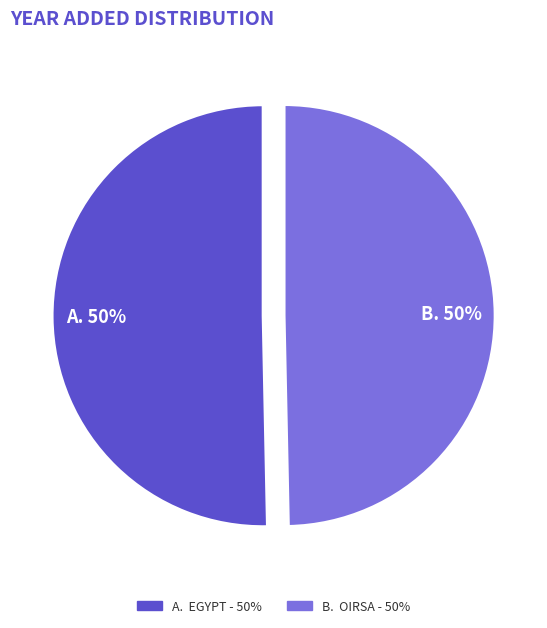

To the nearest percent, what portion does A. EGYPT - 50% represent?

50%